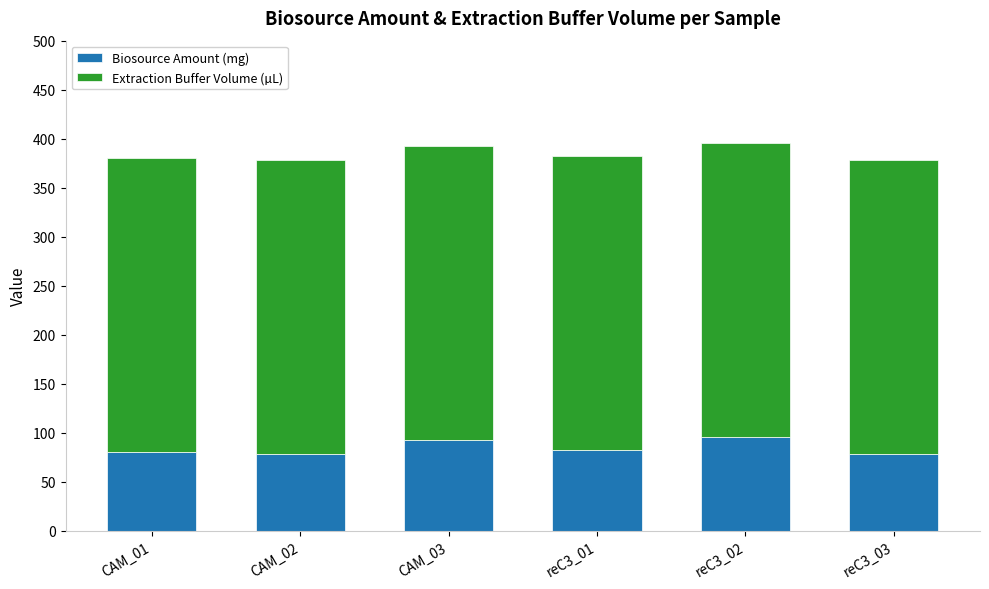

How many data points in Biosource Amount (mg) are less than 82?

3